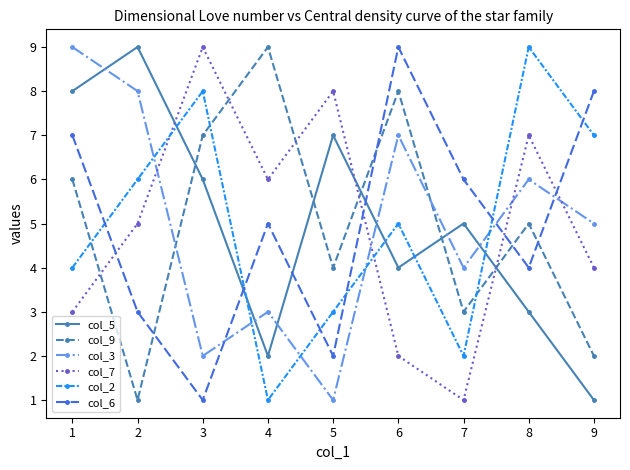

At which category does col_7 reach its first local peak?

3